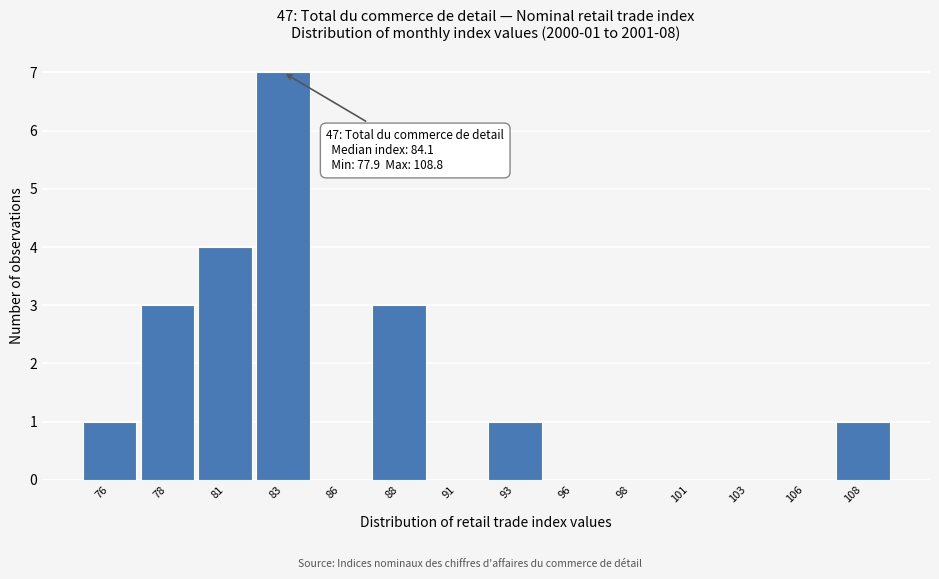

Reading left to right, what are all the values shown in this chart?

76=1	78=3	81=4	83=7	86=0	88=3	91=0	93=1	96=0	98=0	101=0	103=0	106=0	108=1